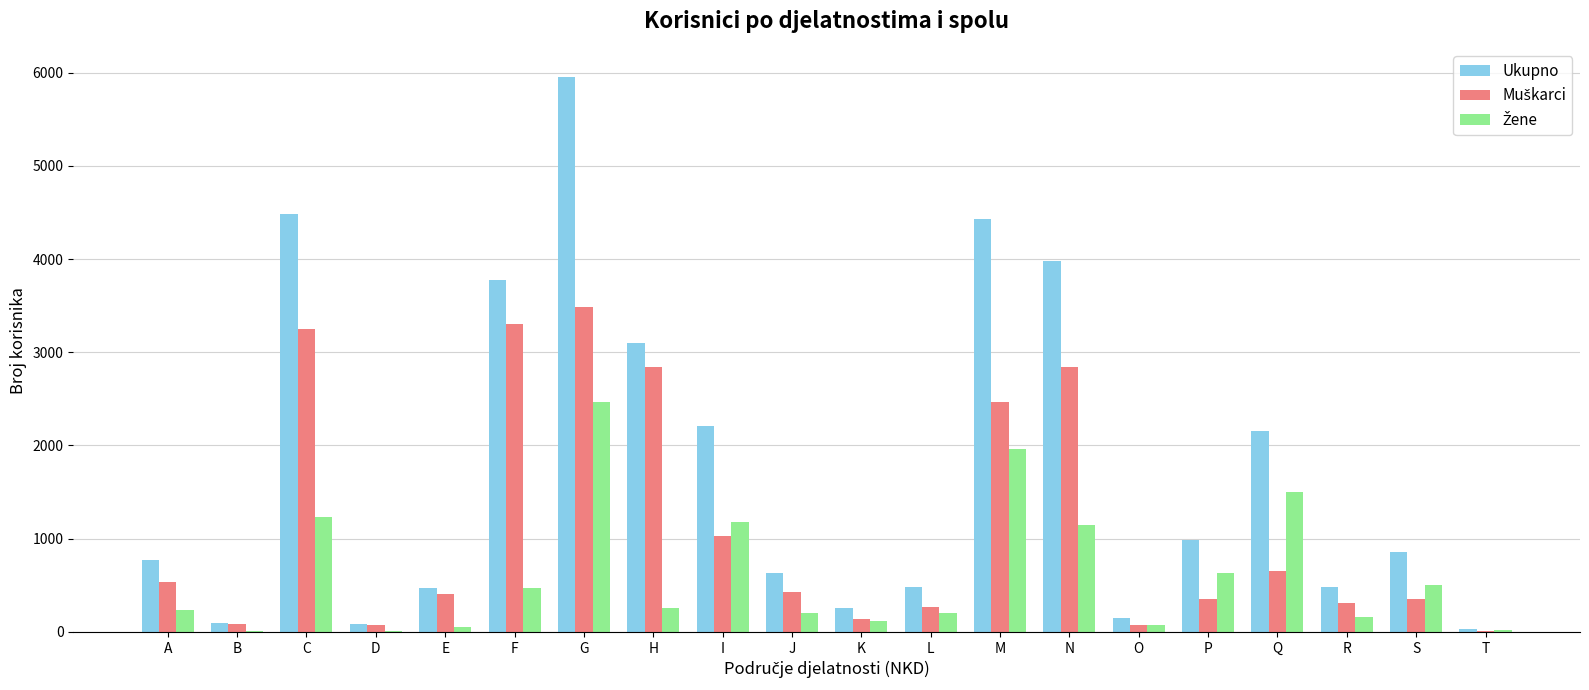

How many groups of bars are there?

20